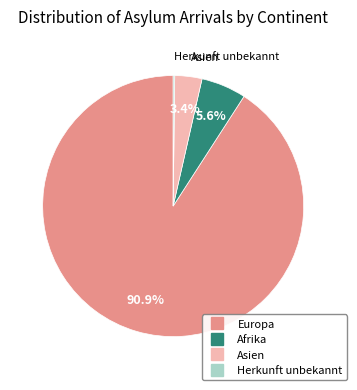

Is there a majority slice in this chart?

Yes